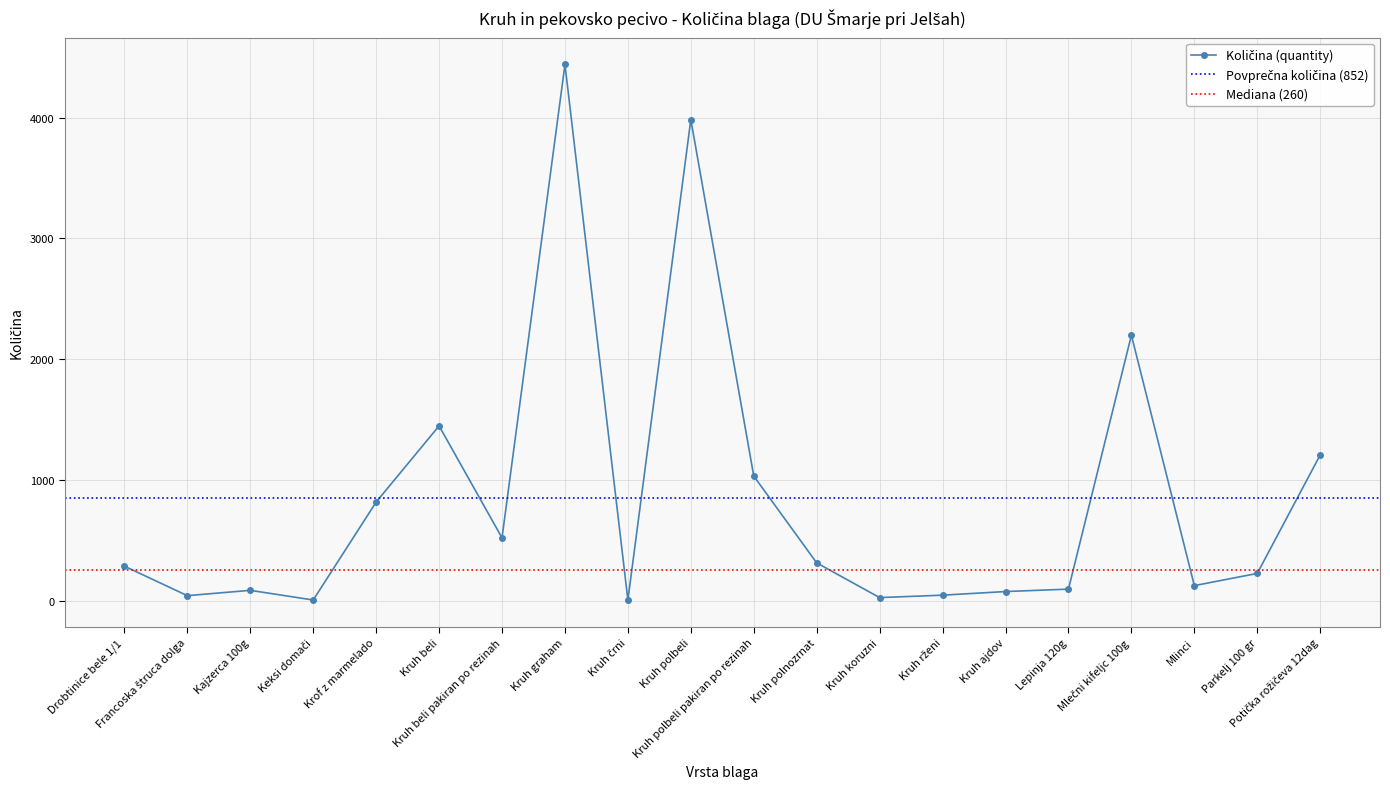

How many interior local valleys (lower than both neighbors) does the data have?

6